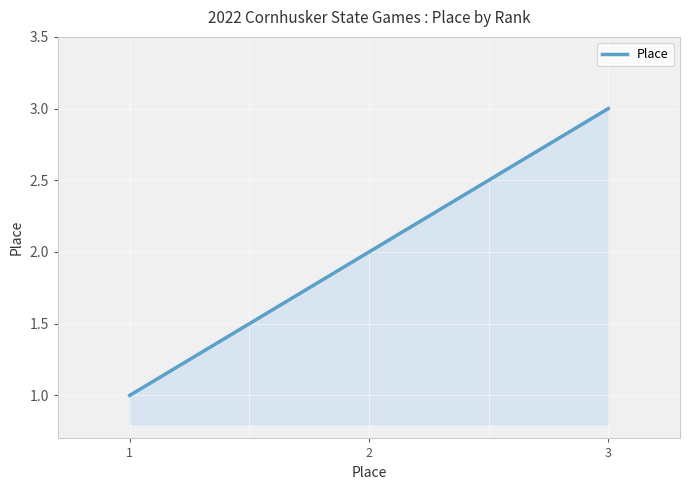

Which has a higher value, 2 or 3?

3